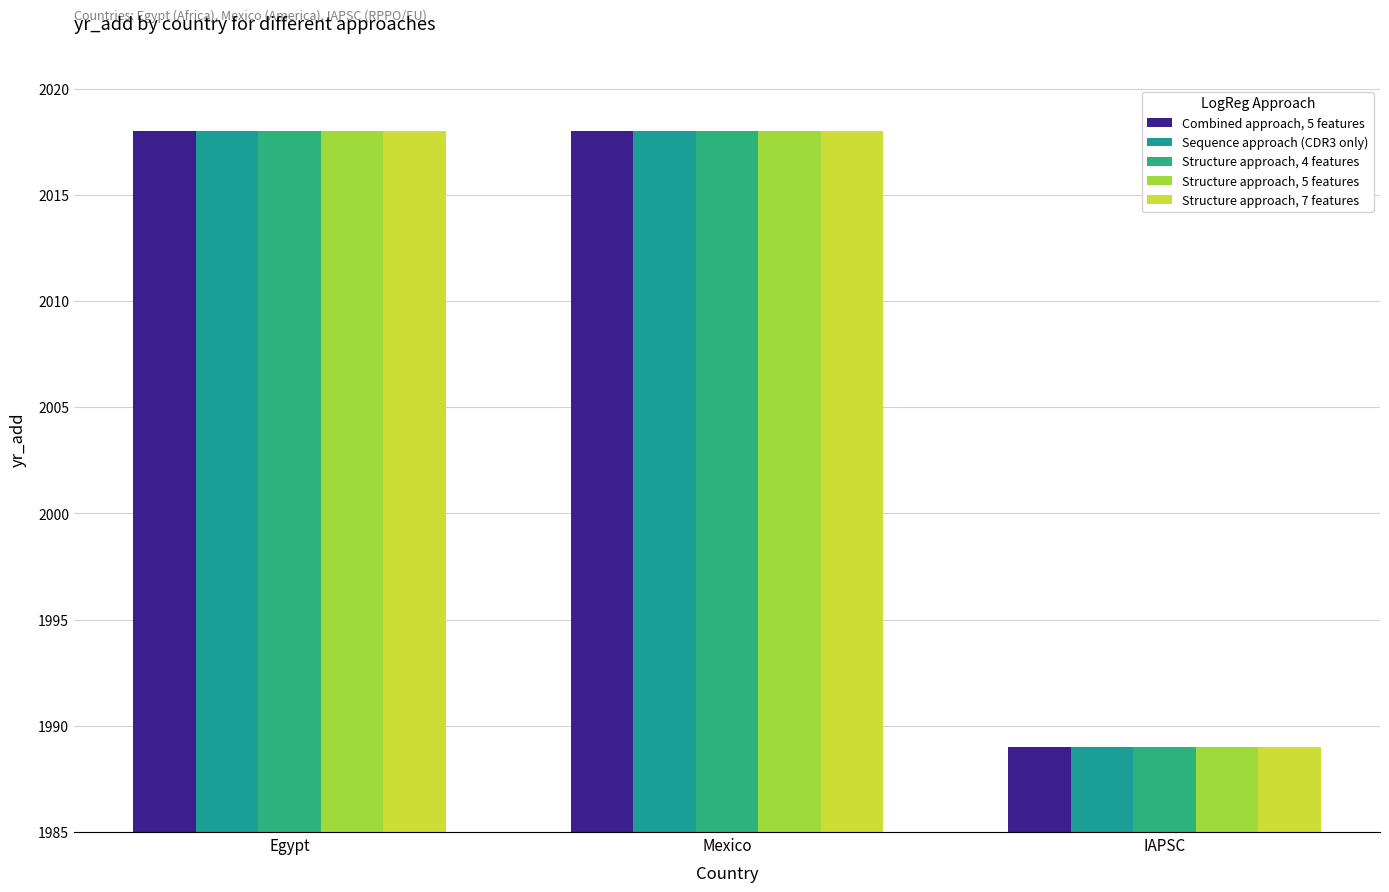

Reading left to right, list all the values displayed in this chart.

Combined approach, 5 features: 2018	2018	1989
Sequence approach (CDR3 only): 2018	2018	1989
Structure approach, 4 features: 2018	2018	1989
Structure approach, 5 features: 2018	2018	1989
Structure approach, 7 features: 2018	2018	1989